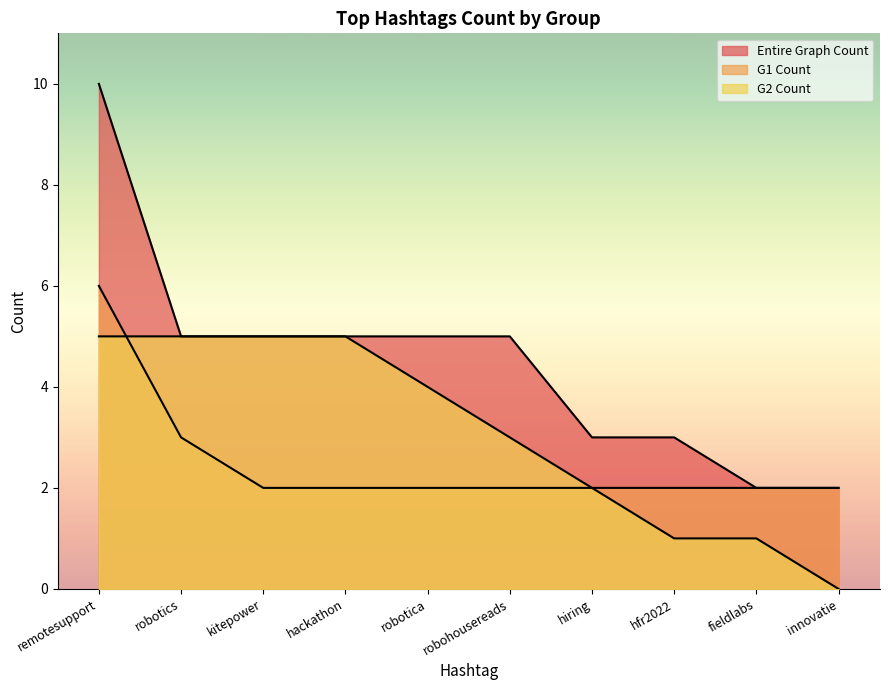

How many times do G2 Count and G1 Count cross each other?

1